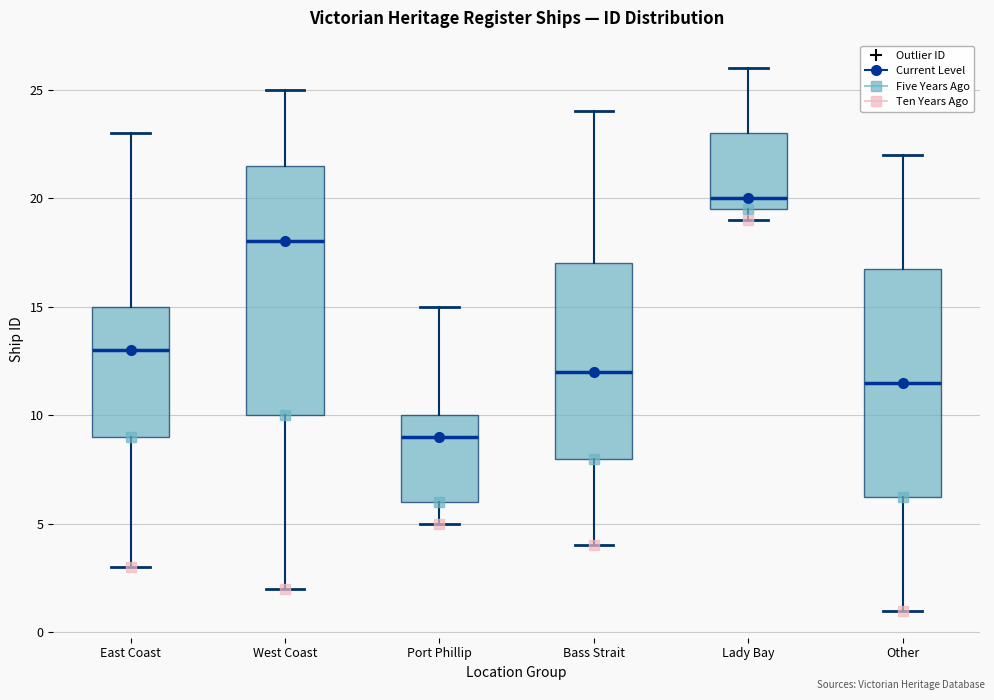

Which box's median line is the highest?

Lady Bay